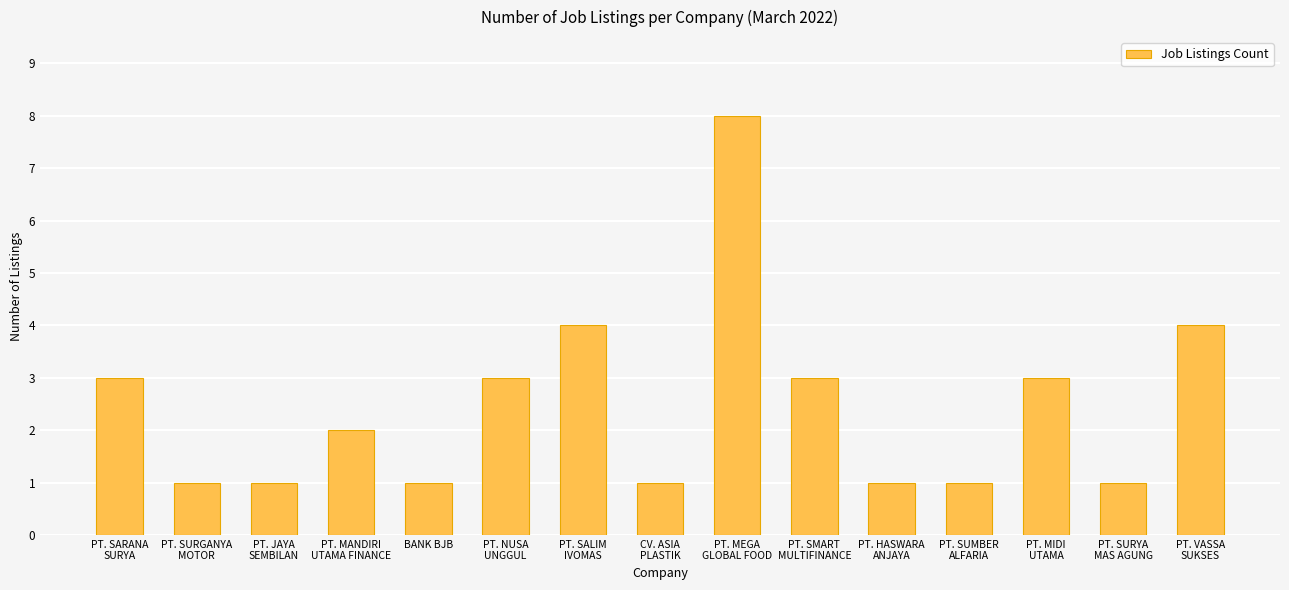

Reading left to right, what are all the values shown in this chart?

PT. SARANA
SURYA=3	PT. SURGANYA
MOTOR=1	PT. JAYA
SEMBILAN=1	PT. MANDIRI
UTAMA FINANCE=2	BANK BJB=1	PT. NUSA
UNGGUL=3	PT. SALIM
IVOMAS=4	CV. ASIA
PLASTIK=1	PT. MEGA
GLOBAL FOOD=8	PT. SMART
MULTIFINANCE=3	PT. HASWARA
ANJAYA=1	PT. SUMBER
ALFARIA=1	PT. MIDI
UTAMA=3	PT. SURYA
MAS AGUNG=1	PT. VASSA
SUKSES=4